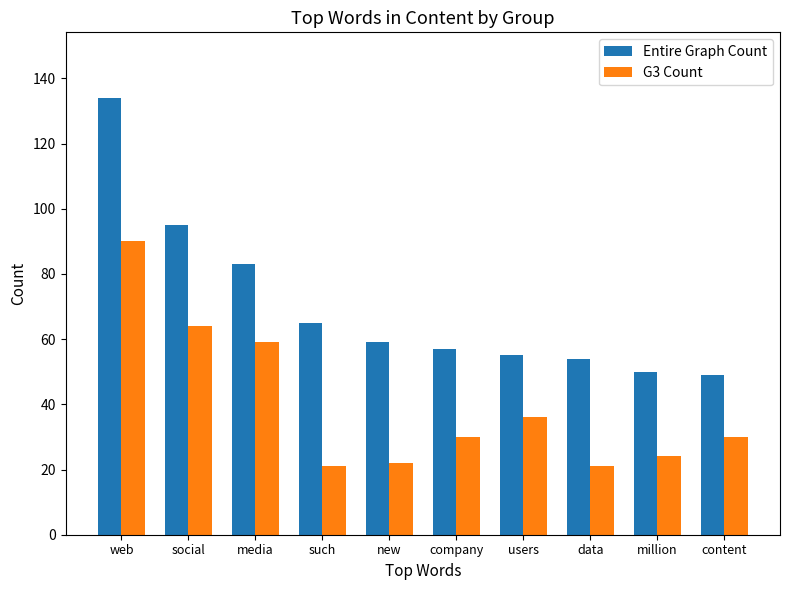

Which series has the largest total across all categories?

Entire Graph Count